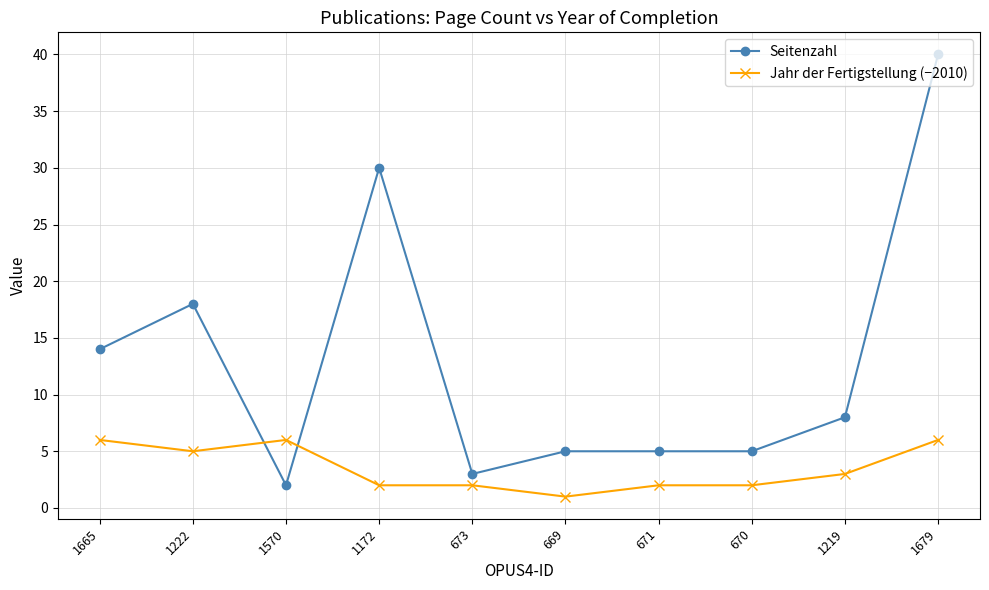

What is the value of the Seitenzahl point at the 10th from the left?

40